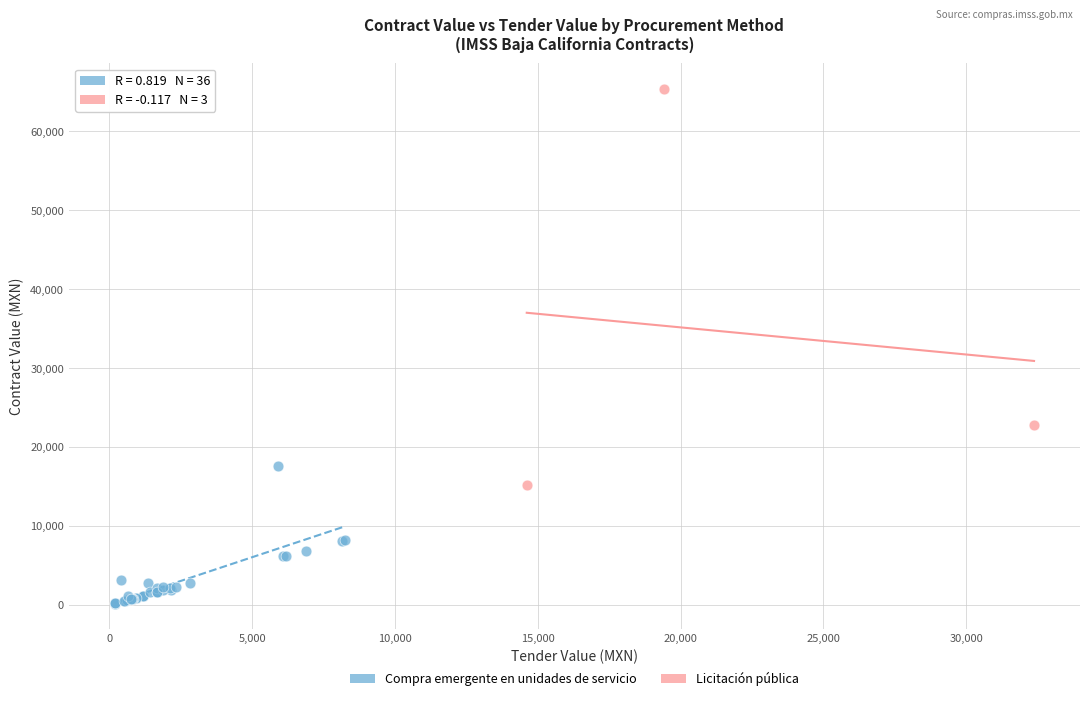

Which series has the widest spread of Y values?

Licitación pública